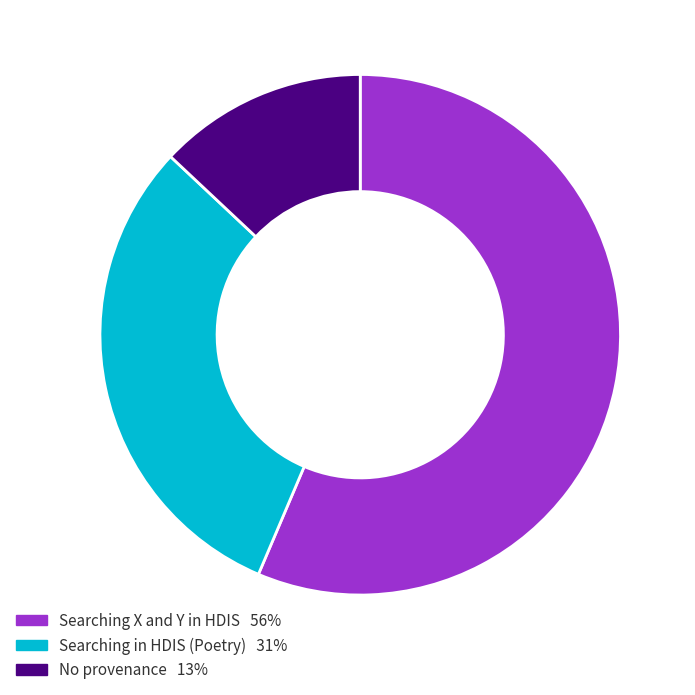

Is there a majority slice in this chart?

Yes